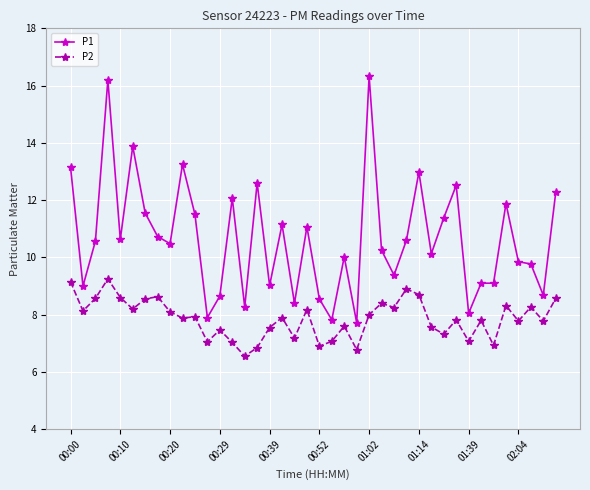

List the series in order of their peak value, highest first.

P1, P2